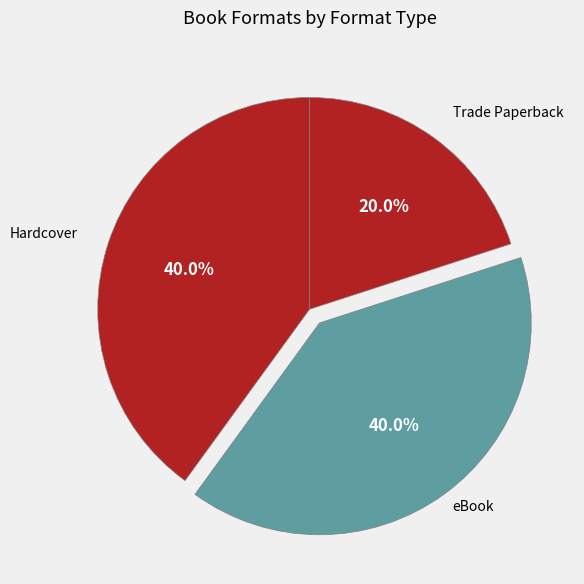

How many slices are in this pie chart?

3